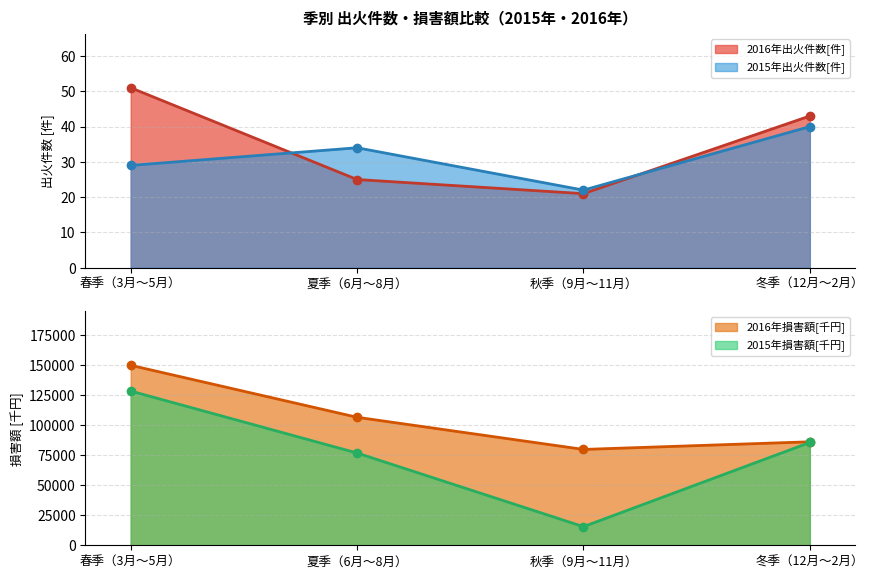

What is the difference between the maximum and minimum values in the 2015年損害額[千円] series?

112896